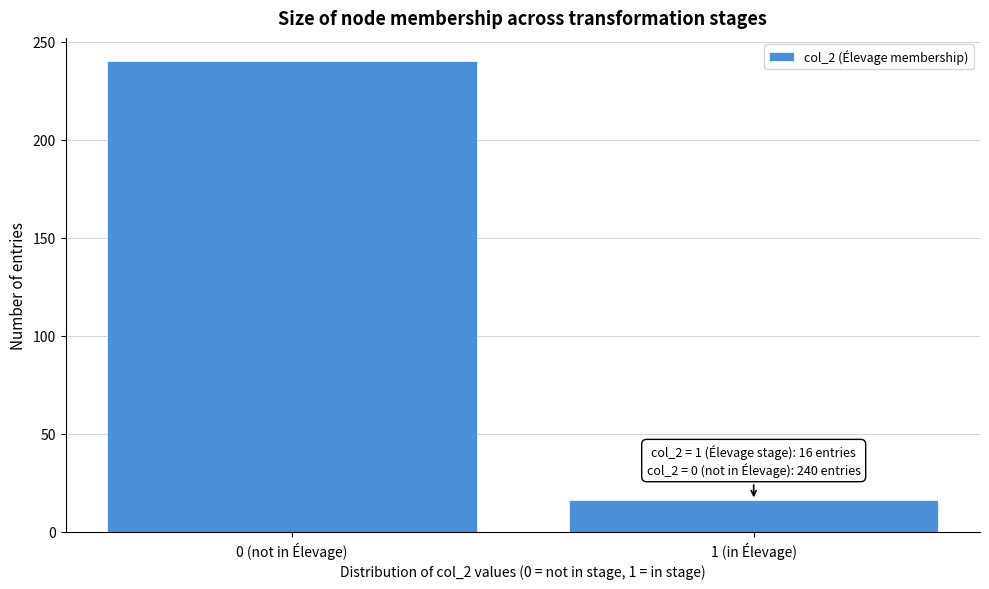

Reading left to right, transcribe all the data shown in this chart.

240	16